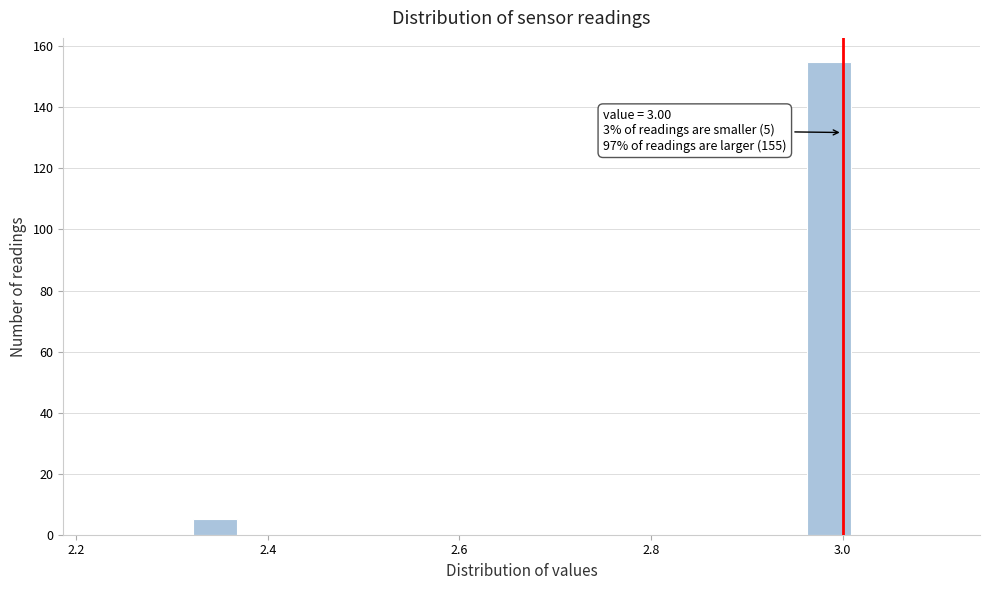

Around what value on the x-axis is the tallest bar? Give the approximate position of its centre, as read against the axis.

2.98